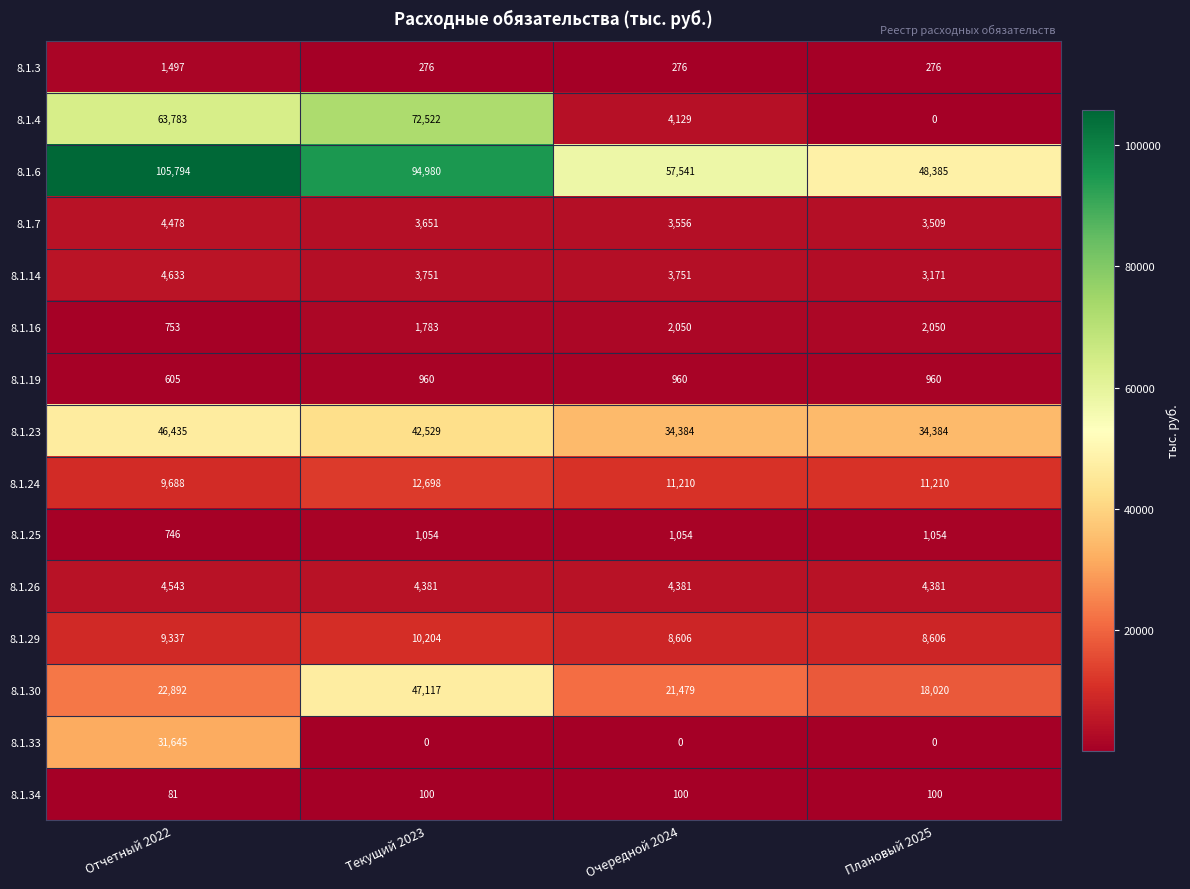

Rank the series at Отчетный 2022 from highest to lowest value.

8.1.6, 8.1.4, 8.1.23, 8.1.33, 8.1.30, 8.1.24, 8.1.29, 8.1.14, 8.1.26, 8.1.7, 8.1.3, 8.1.16, 8.1.25, 8.1.19, 8.1.34